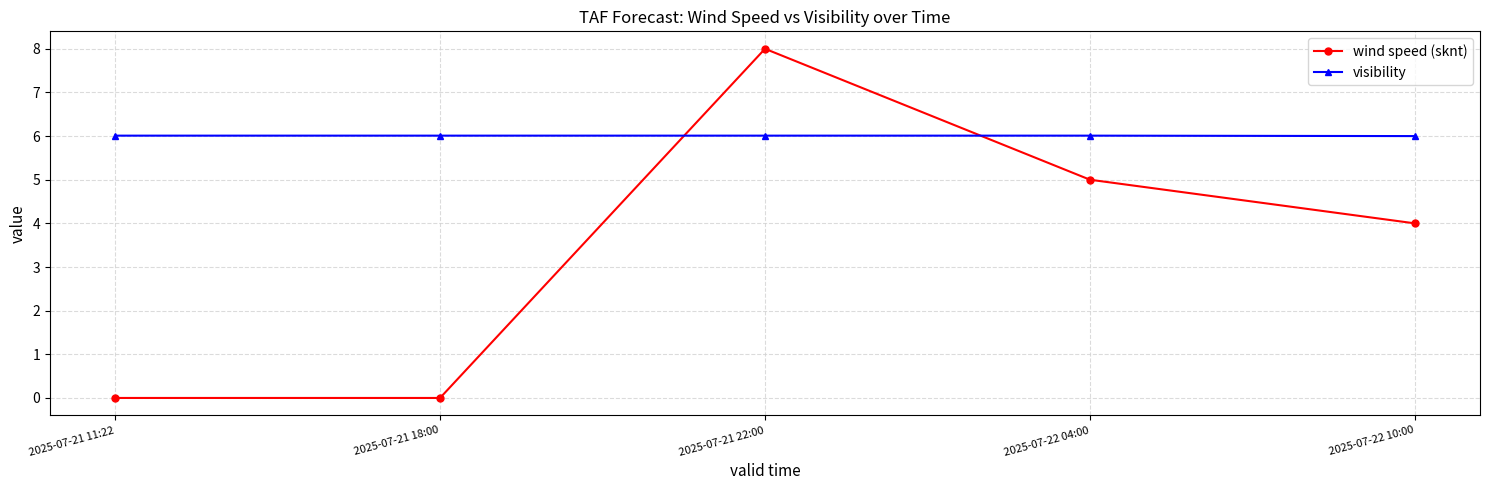

List the series in order of their peak value, lowest first.

visibility, wind speed (sknt)